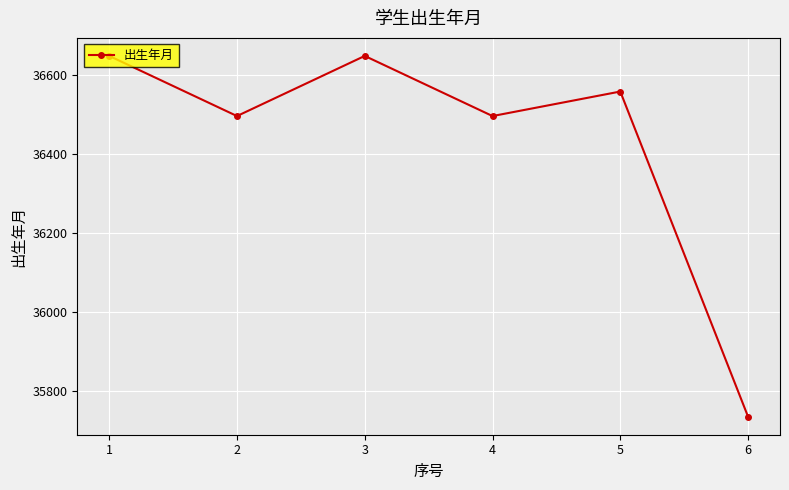

How many data points are less than 36557?

3